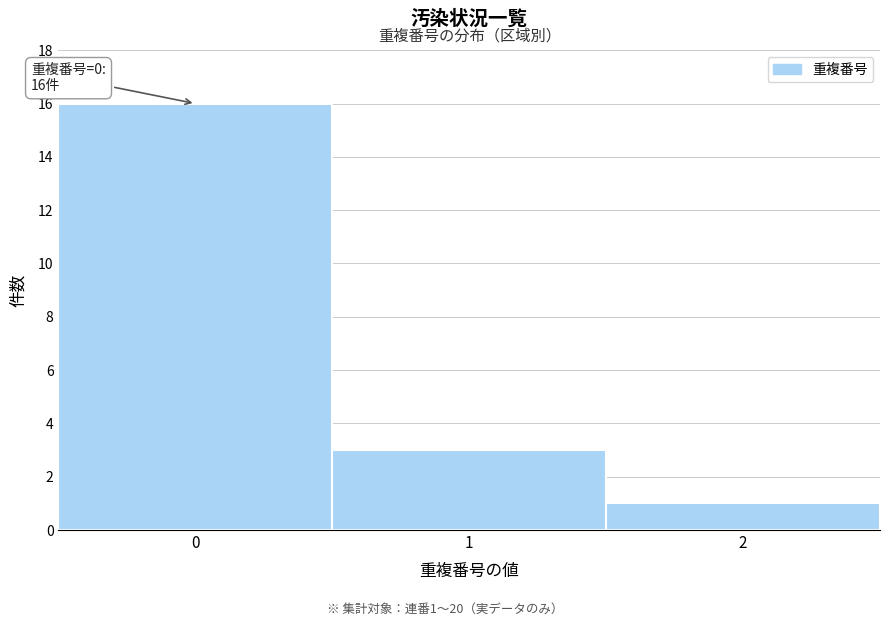

Reading left to right, transcribe all the data shown in this chart.

16	3	1